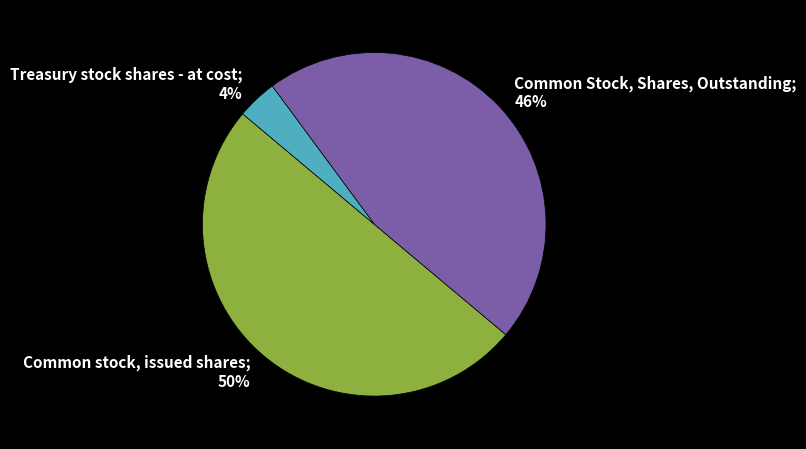

Does Common Stock, Shares, Outstanding; 46% represent more than half of the total?

No